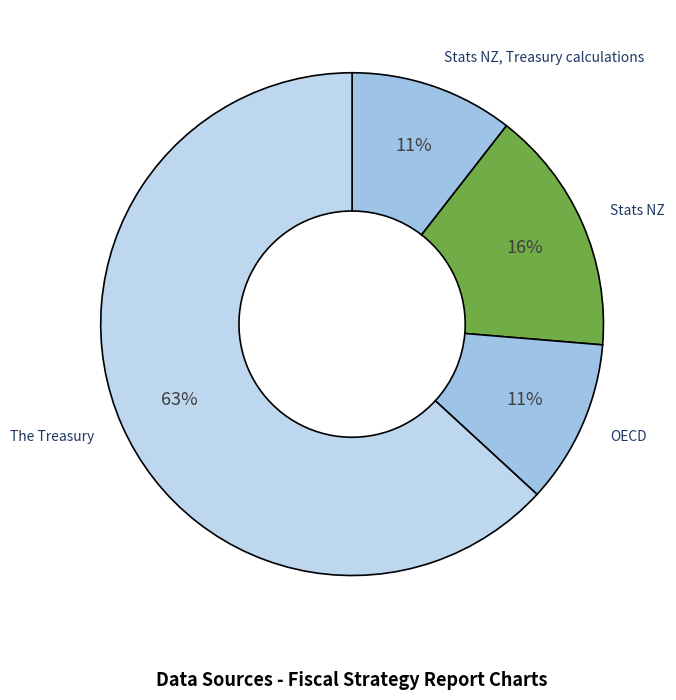

Do The Treasury and Stats NZ together represent more than half of the pie?

Yes